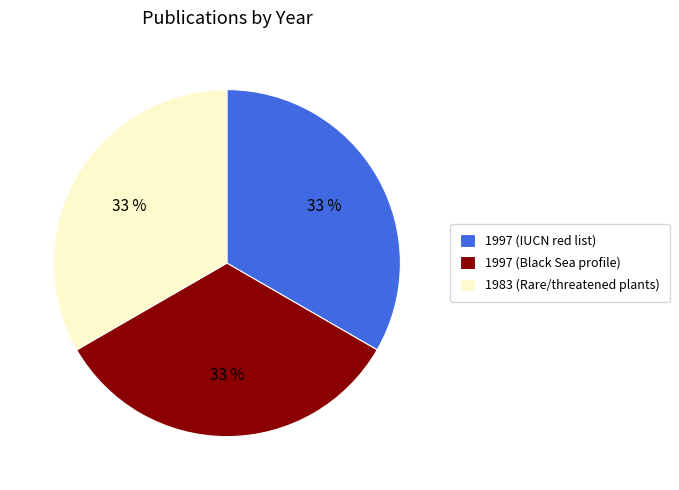

Is it true that 1983 (Rare/threatened plants) is 33% of the pie?

True